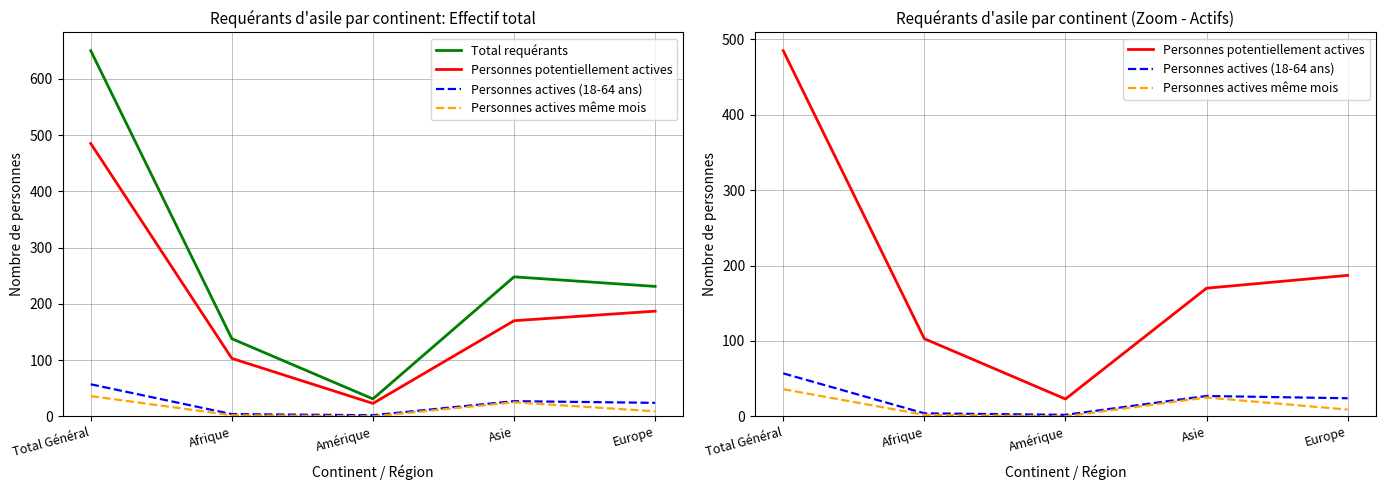

What is the maximum value for Personnes actives même mois?

36